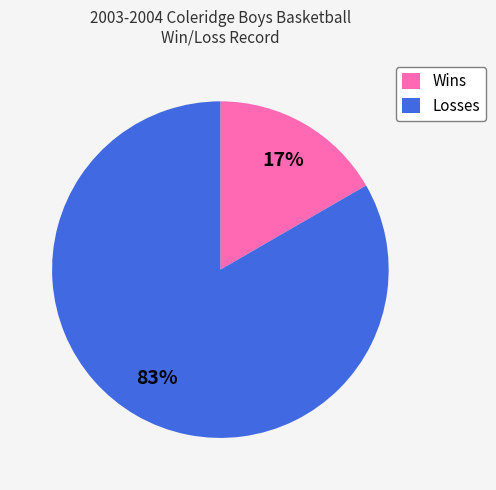

Is Wins the majority of the pie?

No